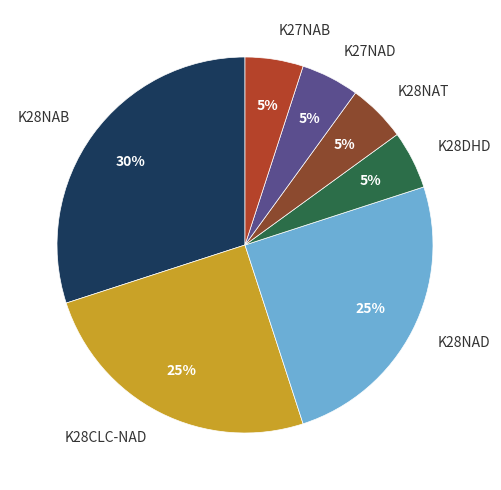

Which category has the biggest portion of the pie?

K28NAB